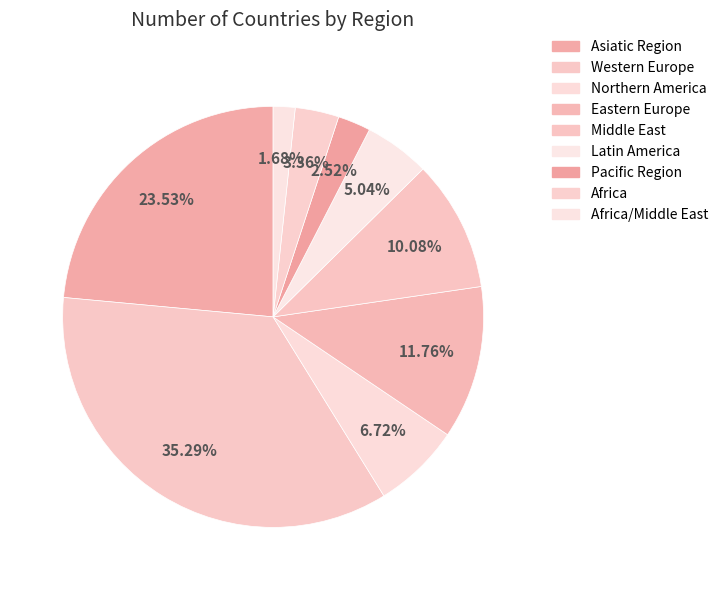

Which has a higher value, Middle East or Western Europe?

Western Europe